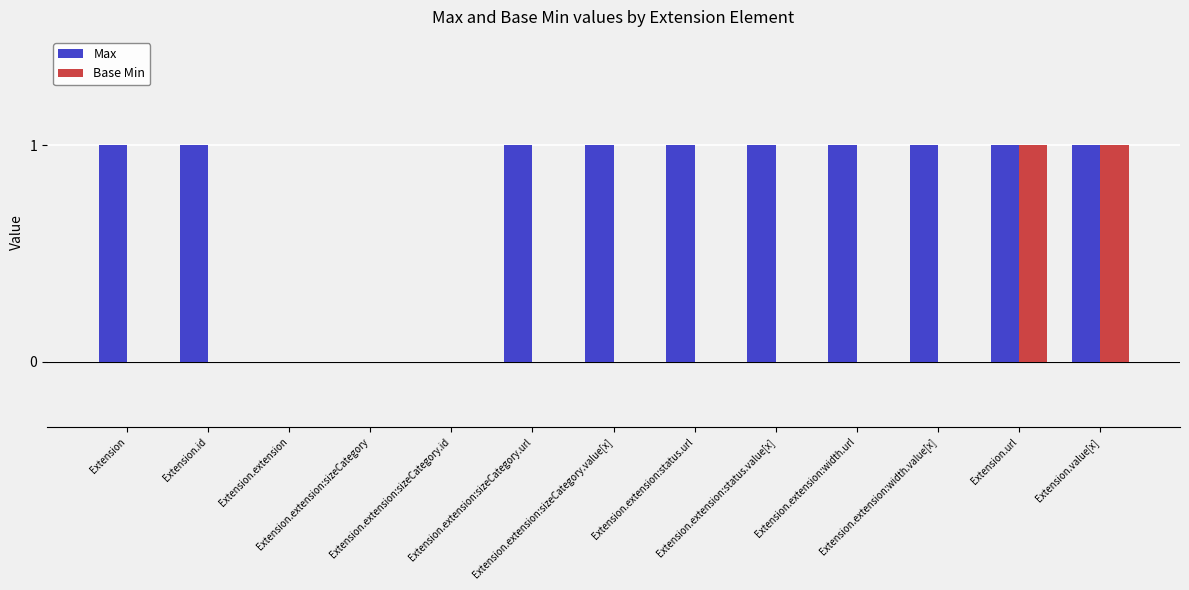

Which series has the largest total across all categories?

Max